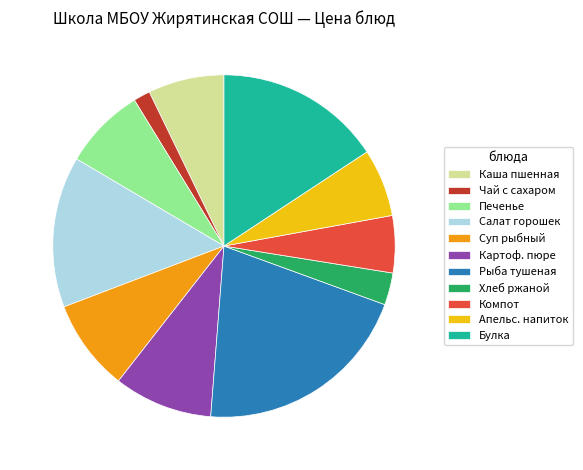

Do Хлеб ржаной and Апельс. напиток together represent more than half of the pie?

No